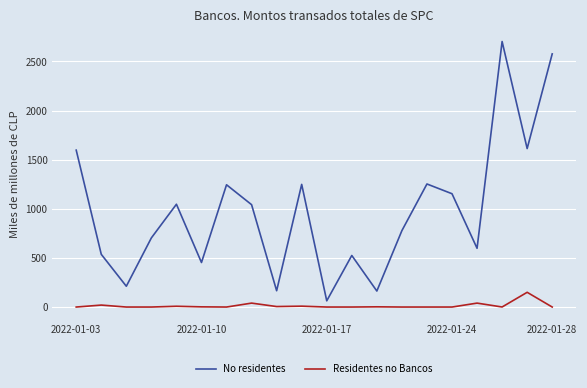

Rank the series by their maximum value, from highest to lowest.

No residentes, Residentes no Bancos